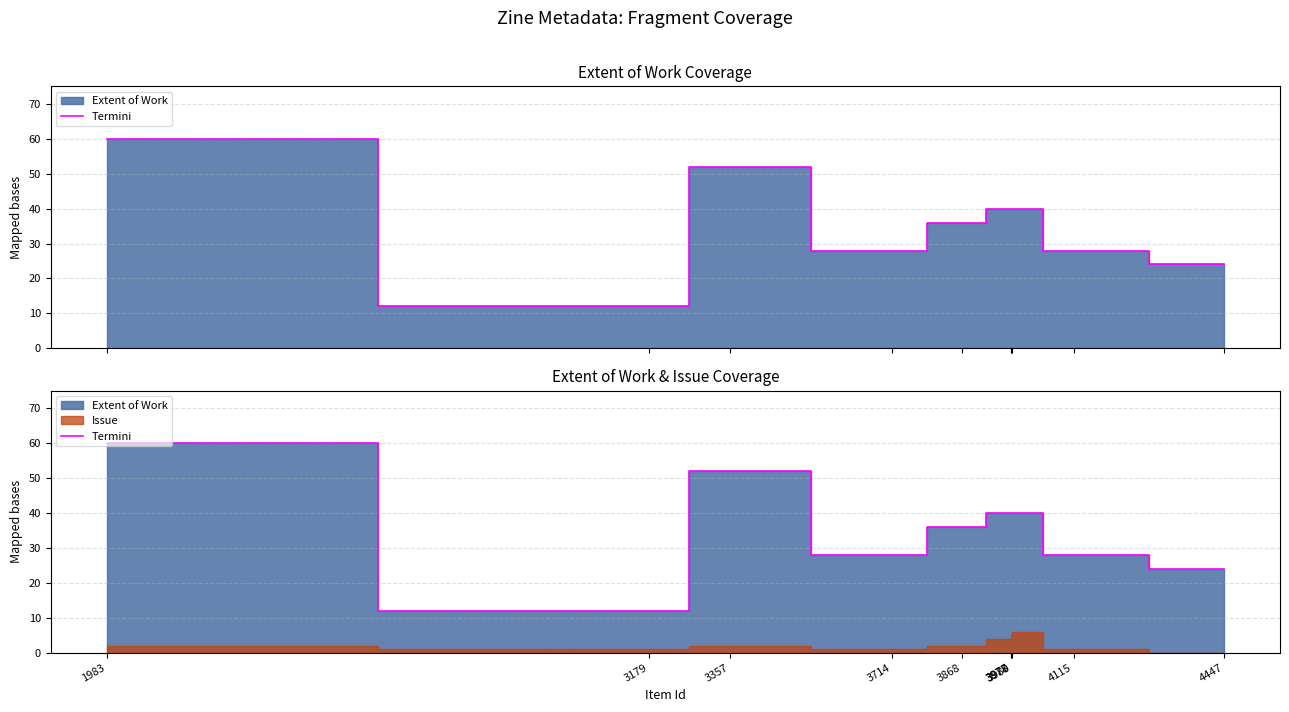

List the labels in order of value, largest first.

1983, 3357, 3977, 3978, 3980, 3868, 3714, 4115, 4447, 3179